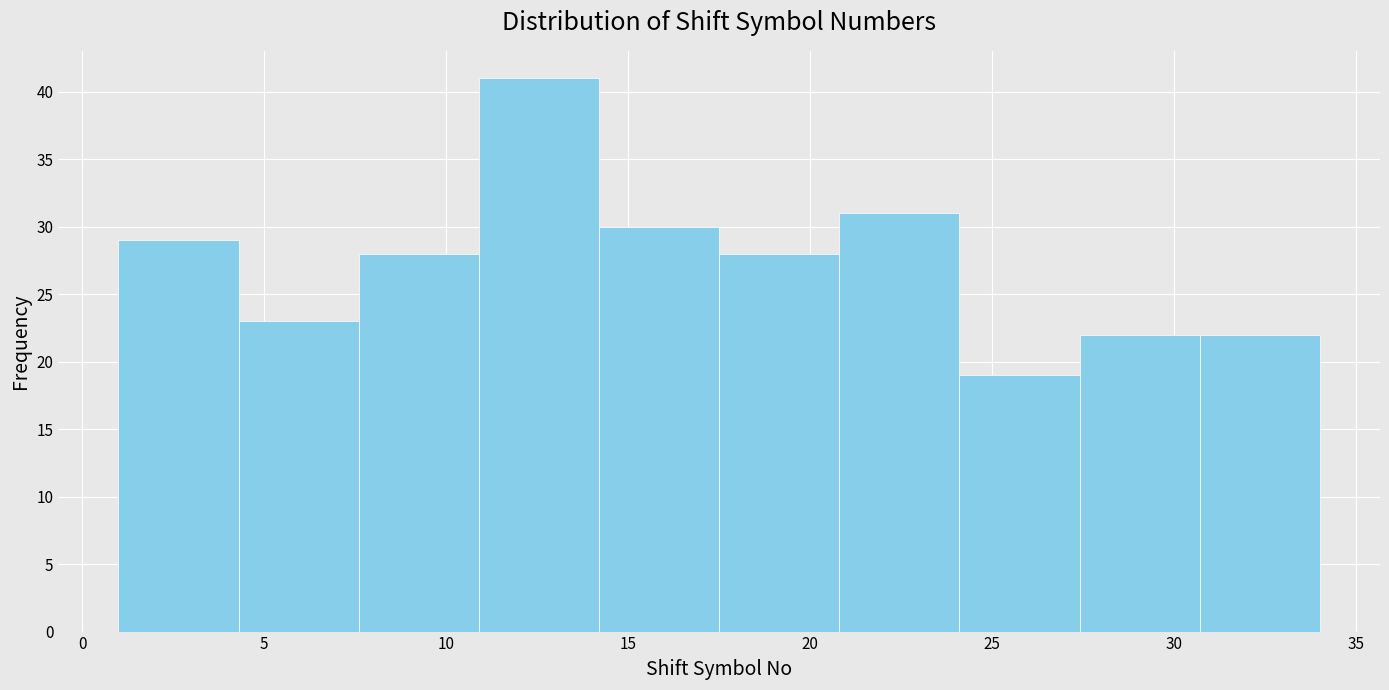

What is the height of the bar covering 20.8 to 24.1 on the x-axis? Neither the bar edges nor the heights are printed on the chart, so give them approximately, as read against the axes.

31